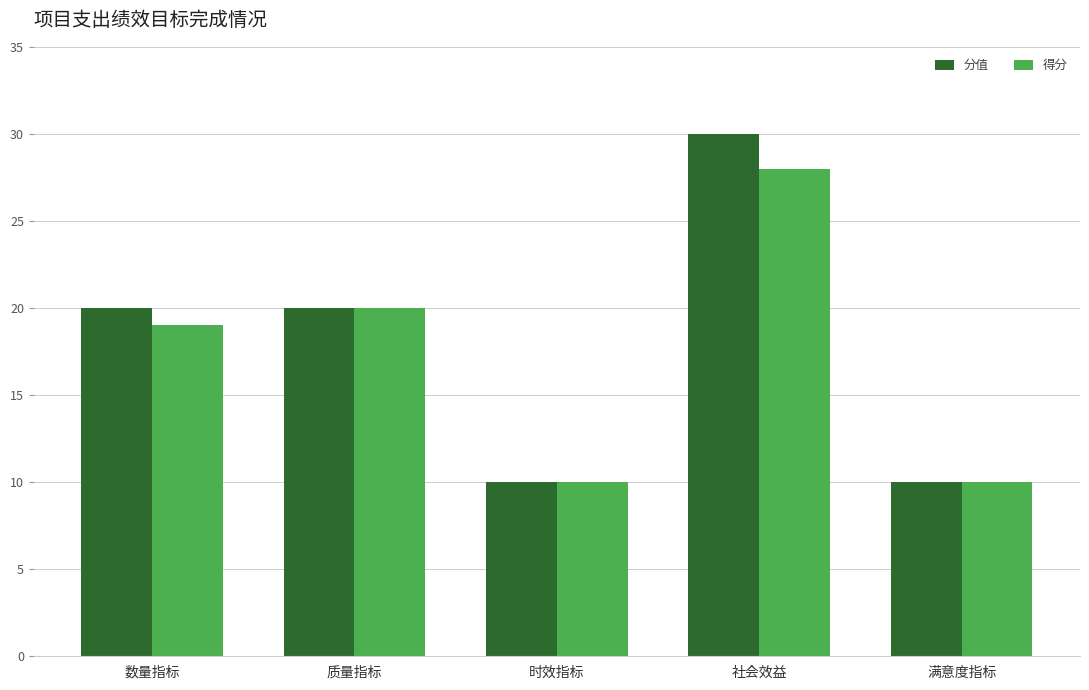

Which category has the highest value in the 得分 series?

社会效益